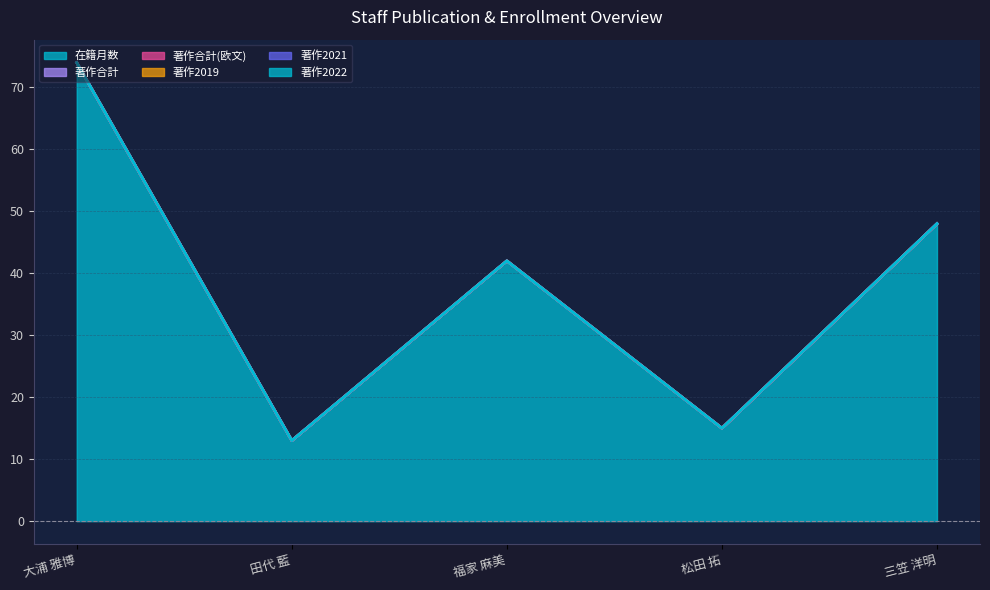

What is the label of the 1st point from the right?

三笠 洋明